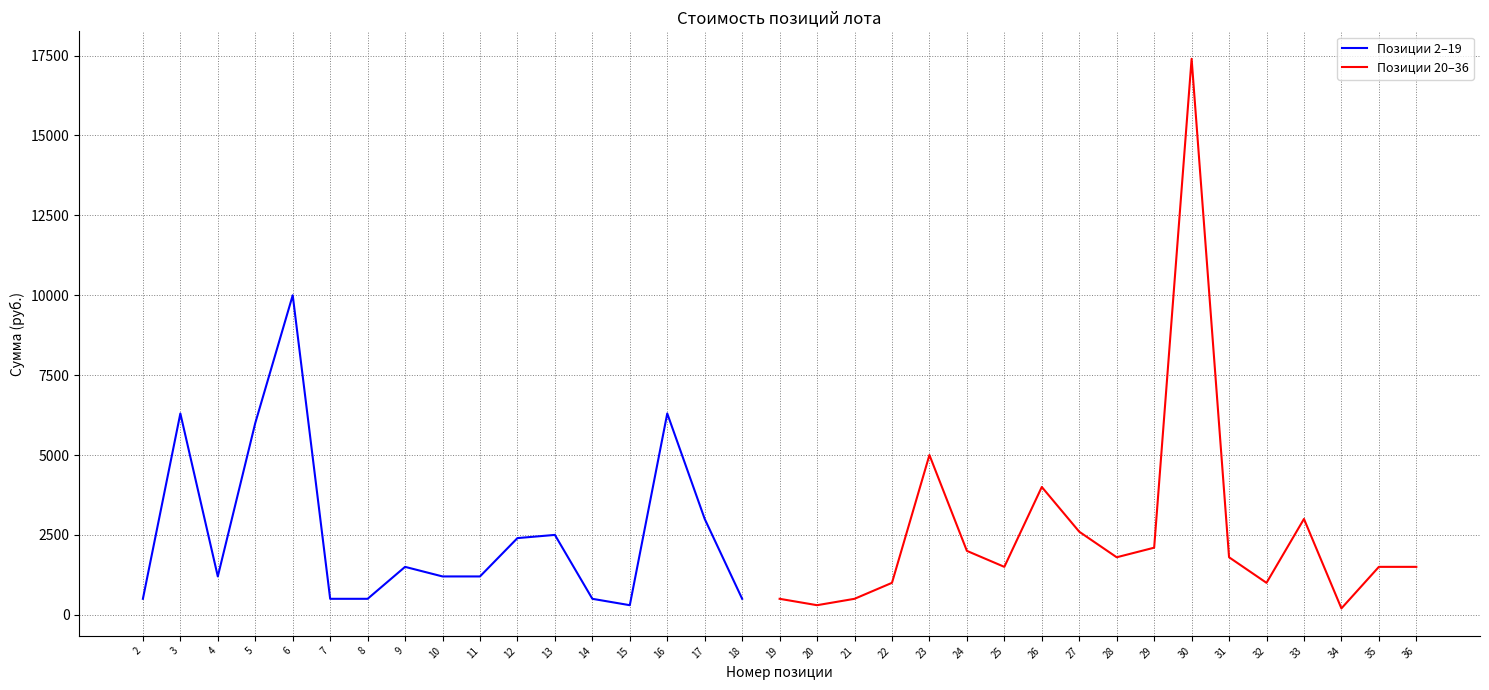

What is the value of the 19th point from the left?

300